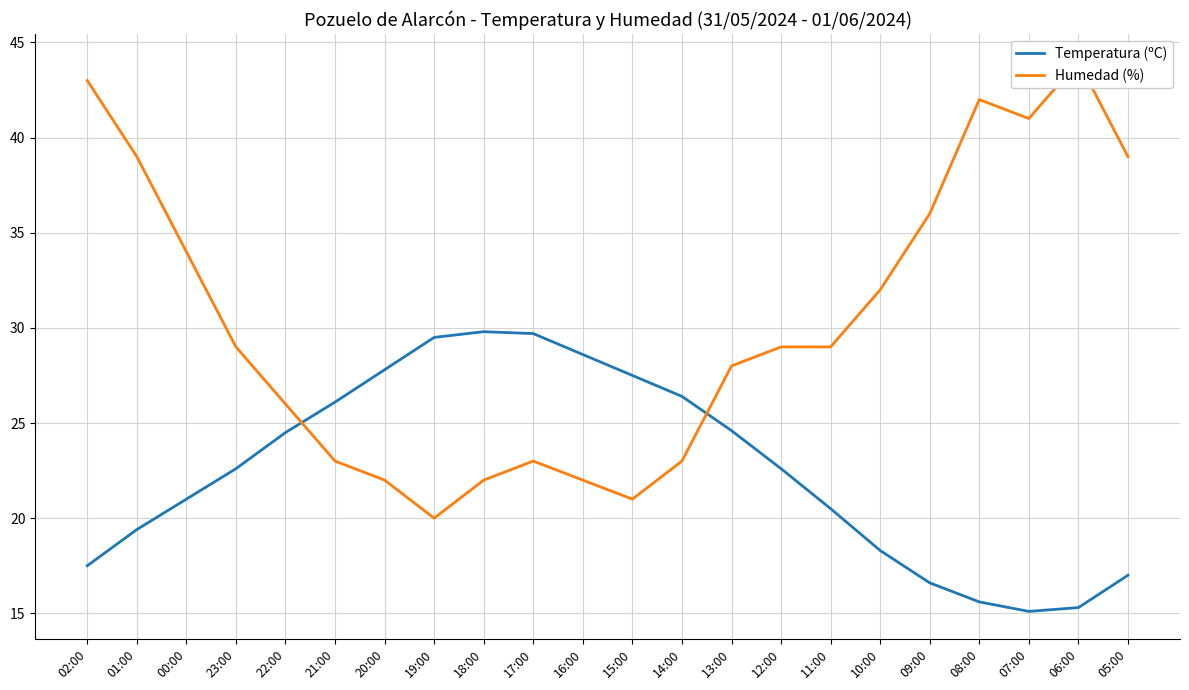

Is it true that Temperatura (ºC) equals 29.5 at 19:00?

True